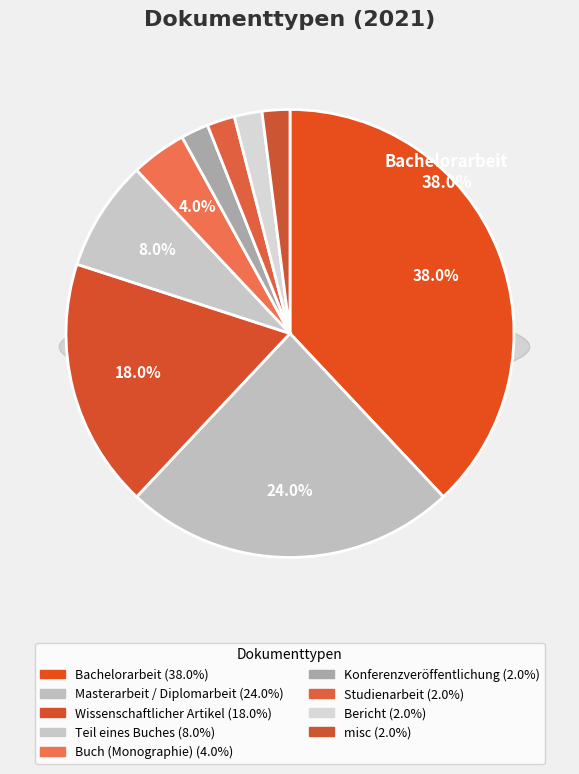

Which slice is the largest?

Bachelorarbeit